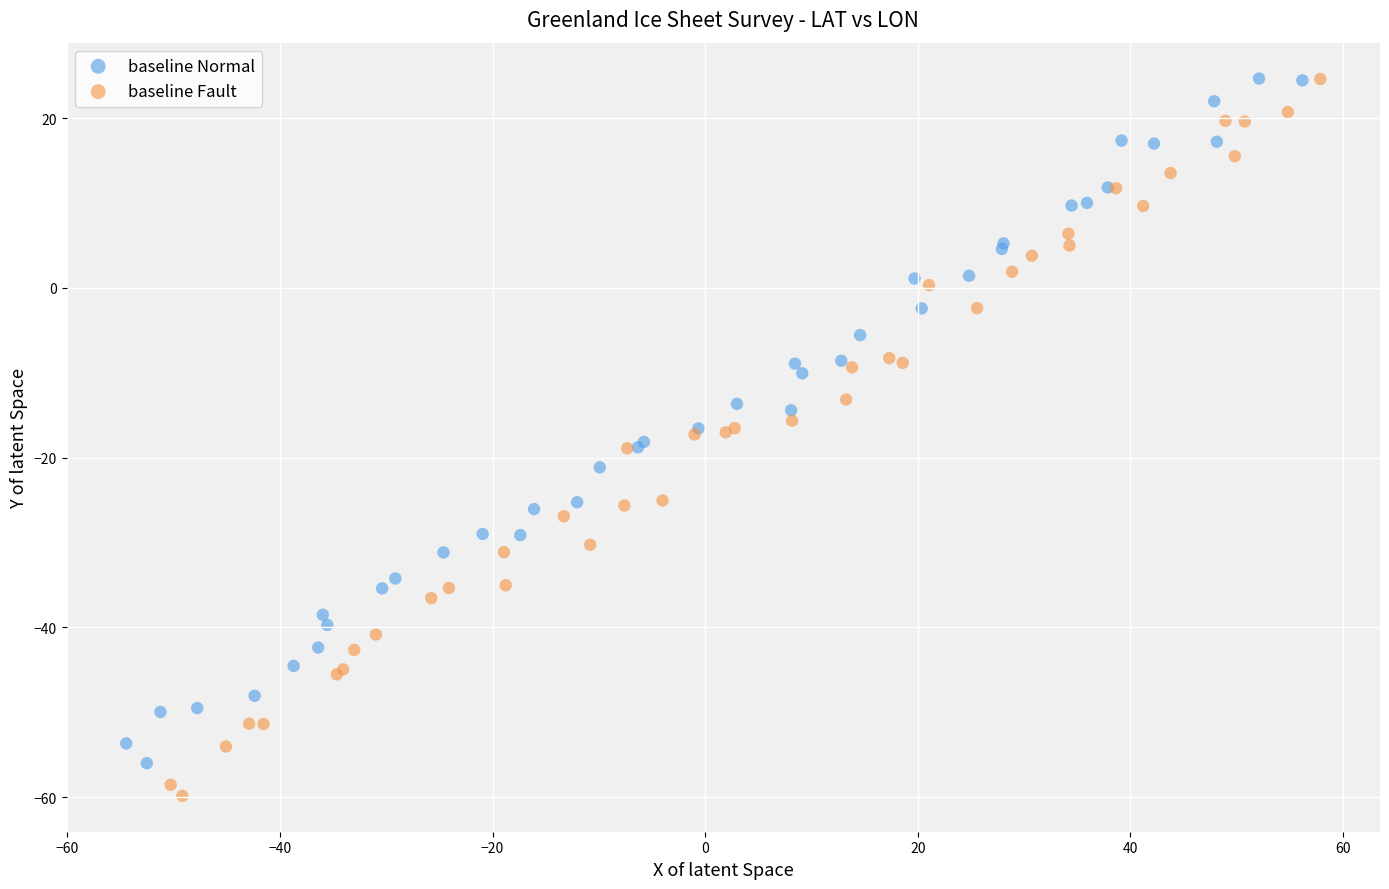

Which series reaches the minimum Y coordinate?

baseline Fault